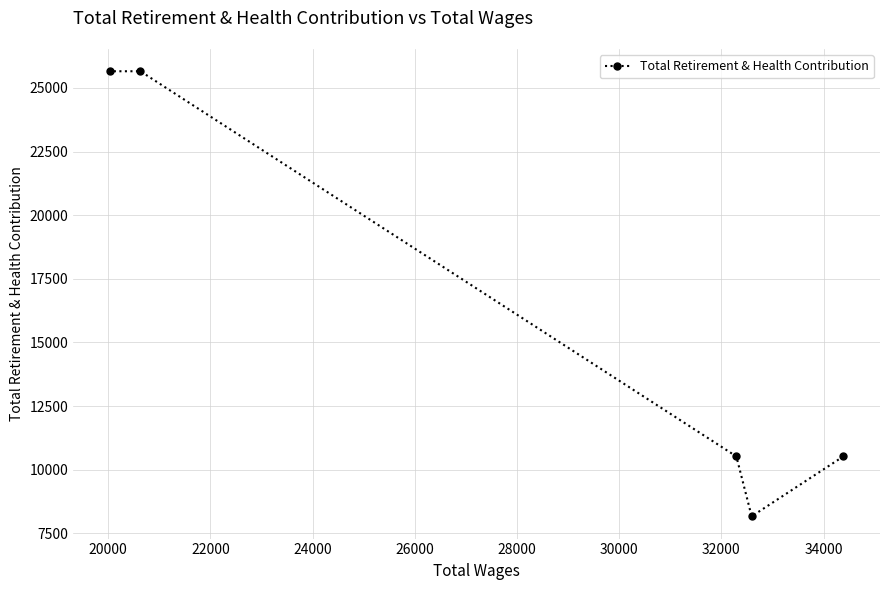

True or false: the data has more than 2 interior local peaks.

False